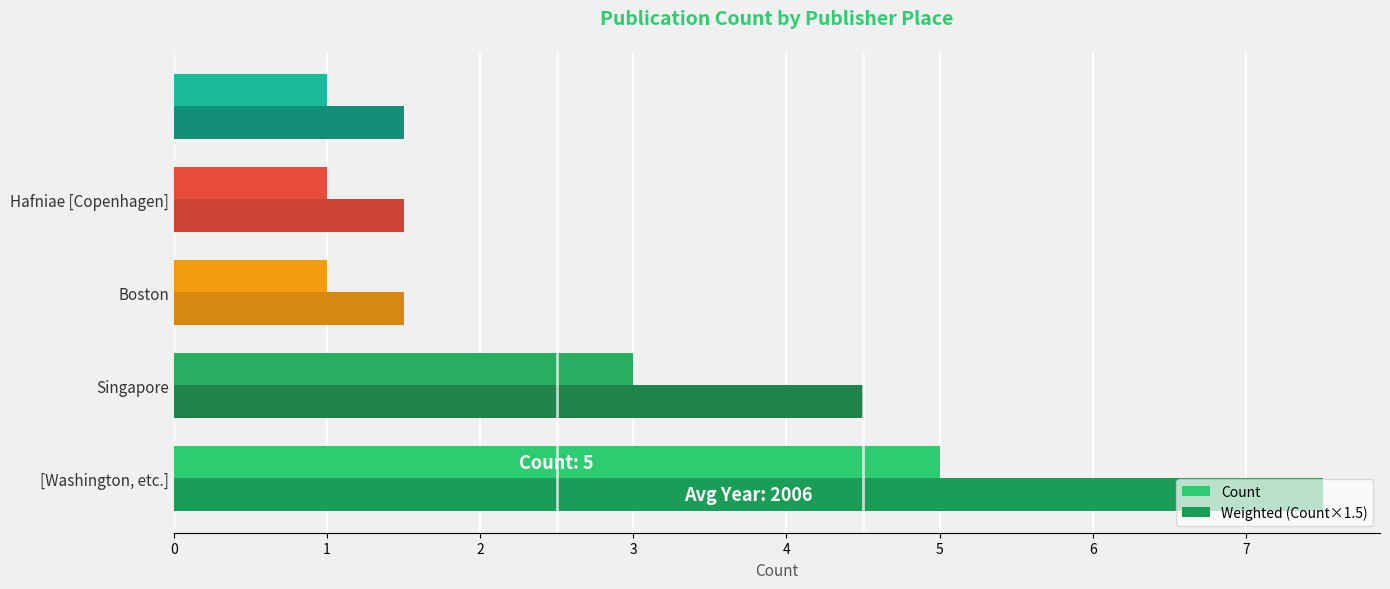

Which series has the largest range (max minus min)?

Weighted (Count×1.5)